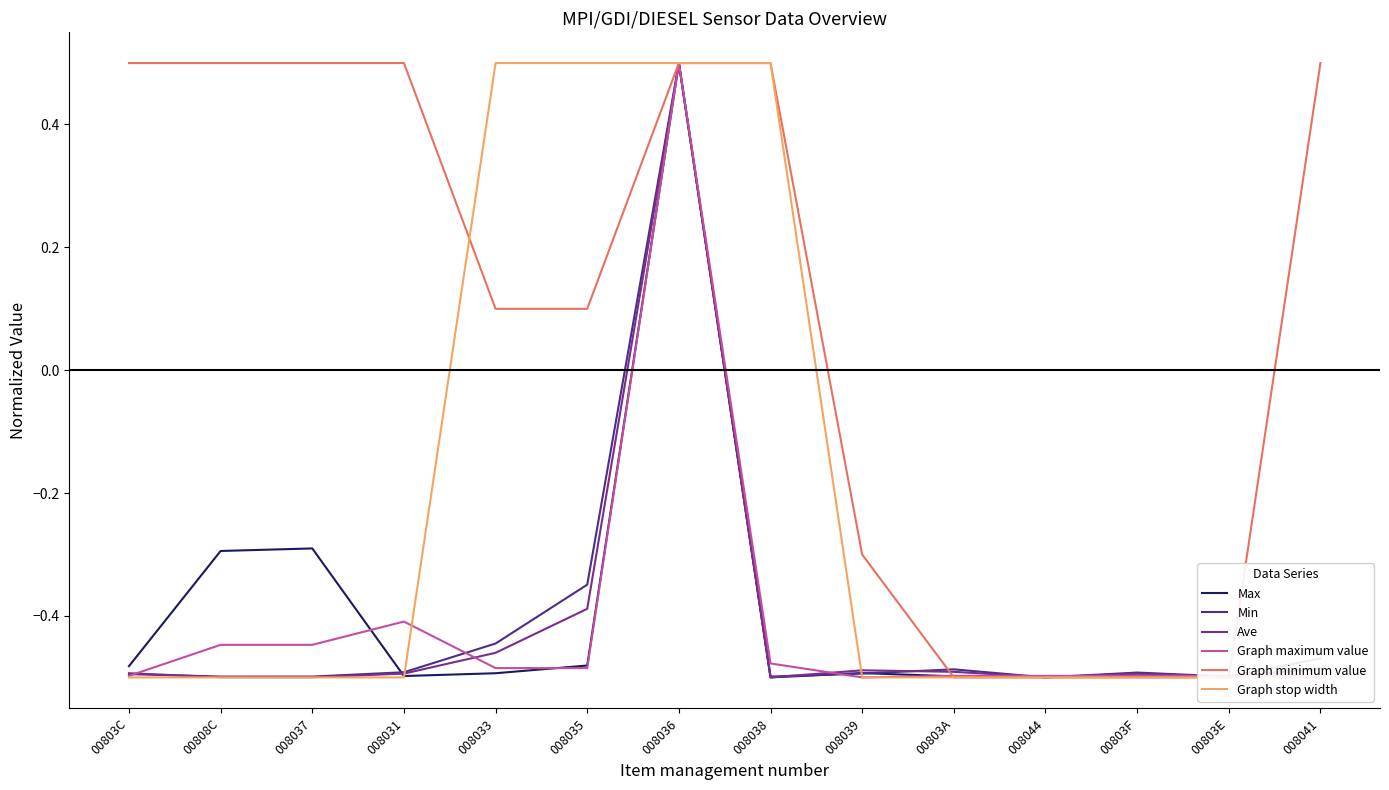

Which series has the largest total across all categories?

Graph minimum value